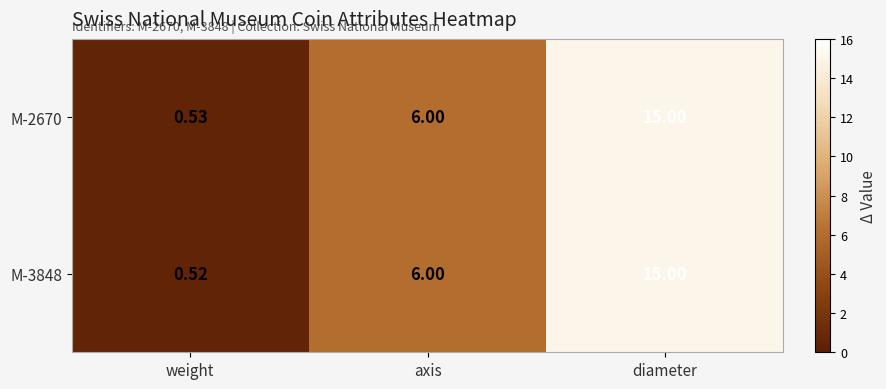

At which label is M-2670 closest to 7?

axis